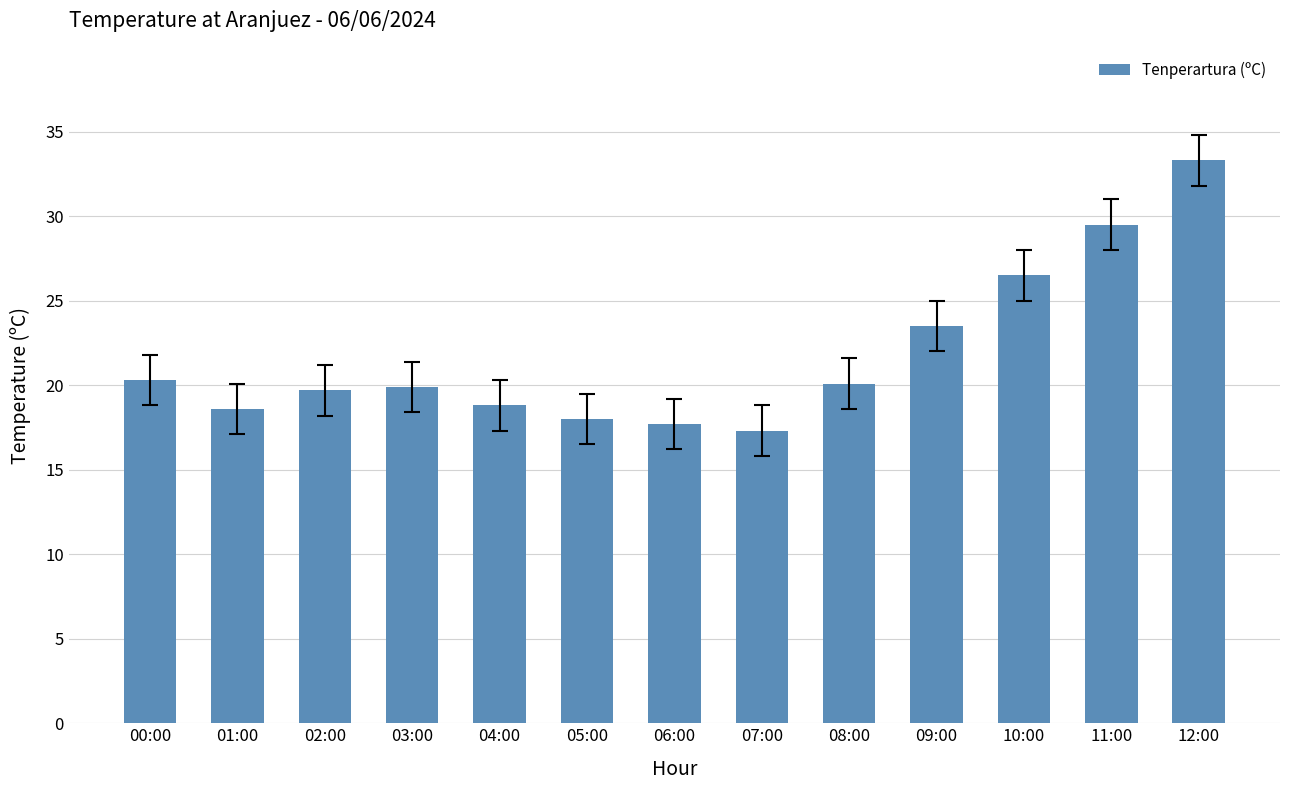

What position from the right is 04:00?

9